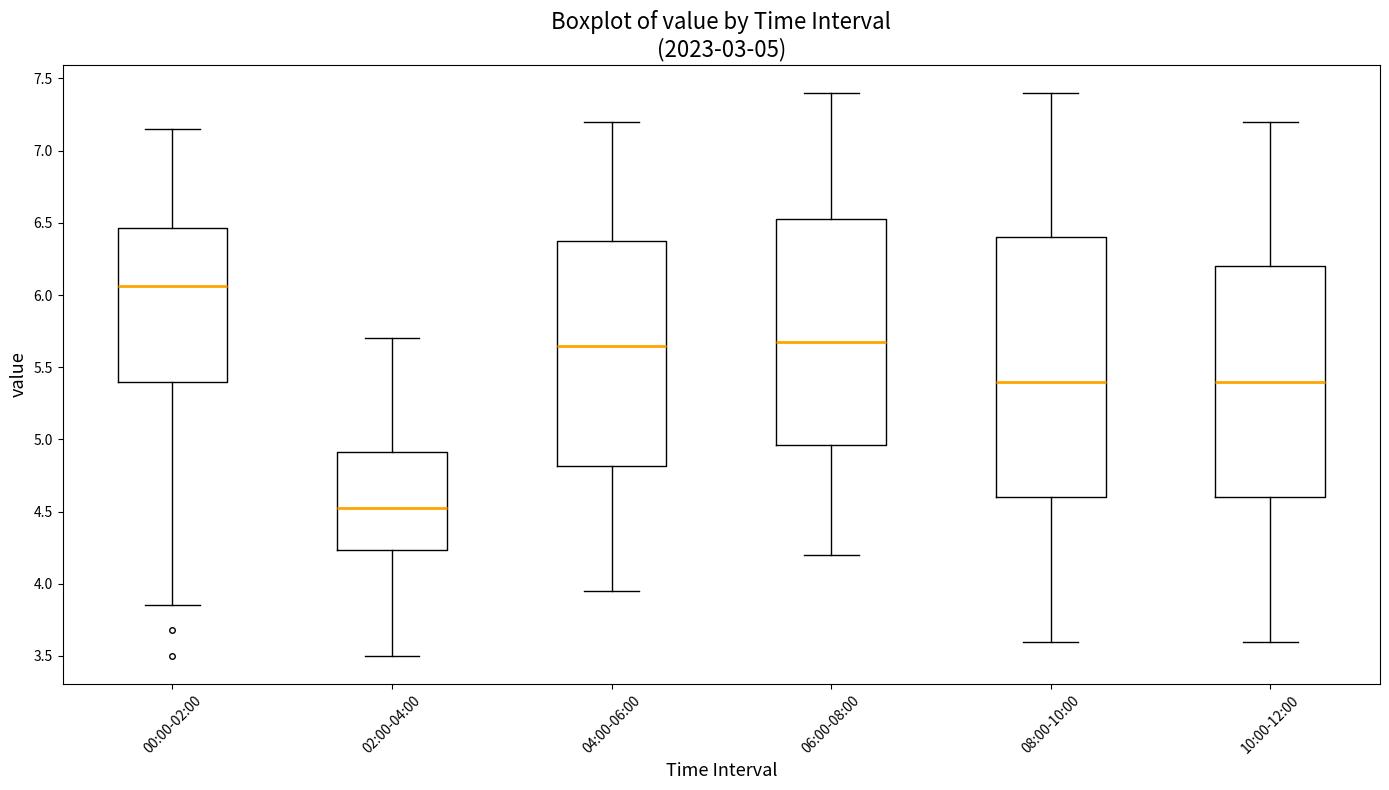

Which box has the lowest median line?

02:00-04:00